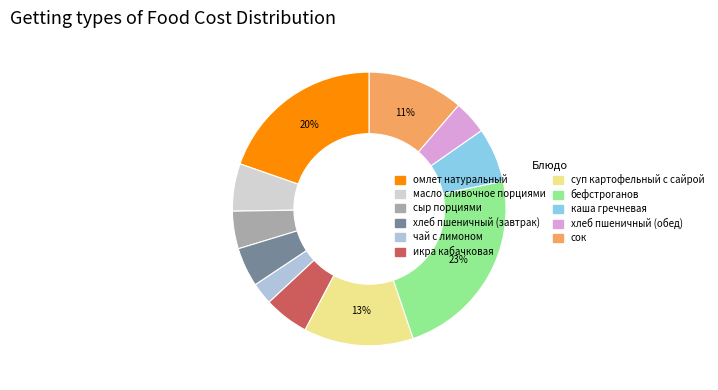

What percentage is NOT represented by масло сливочное порциями?

94.4%